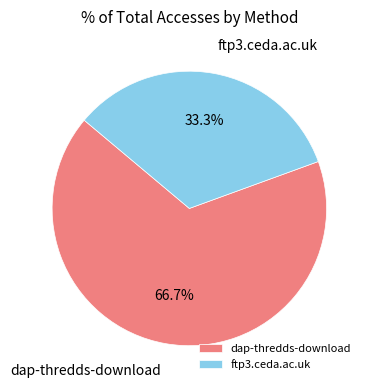

Between ftp3.ceda.ac.uk and dap-thredds-download, which is larger?

dap-thredds-download